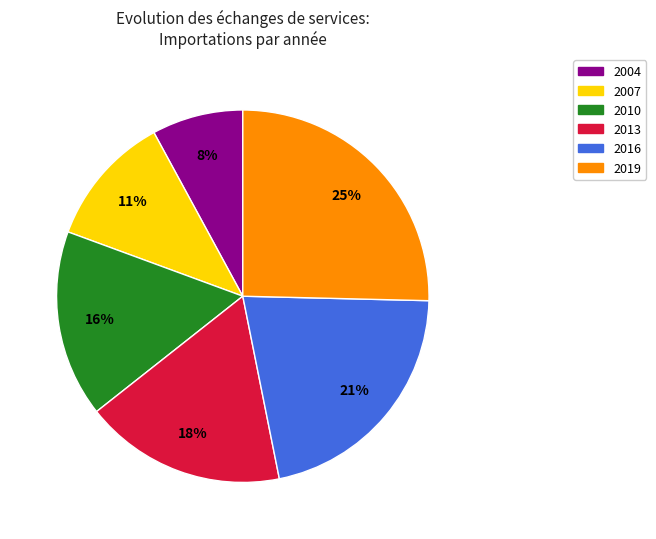

Count the number of slices in the pie.

6